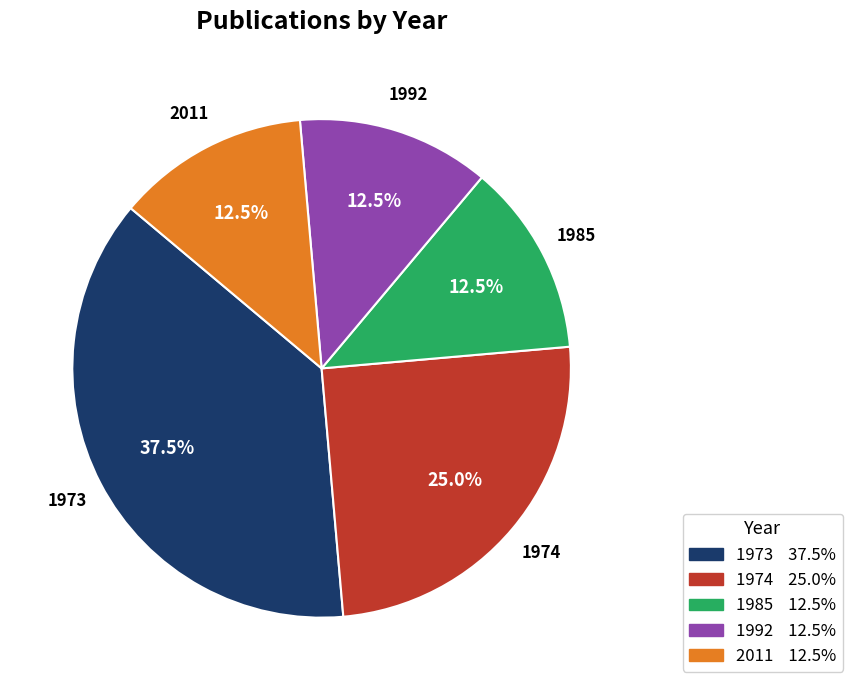

Is there any slice that represents more than half of the pie?

No